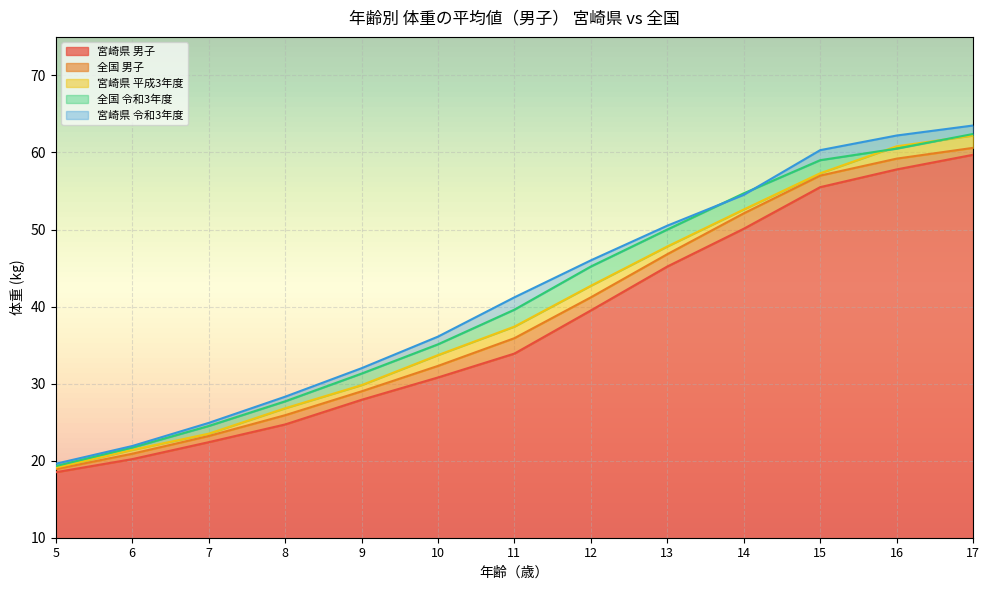

List the labels in order of 宮崎県 平成3年度 value, largest first.

17, 16, 15, 14, 13, 12, 11, 10, 9, 8, 7, 6, 5